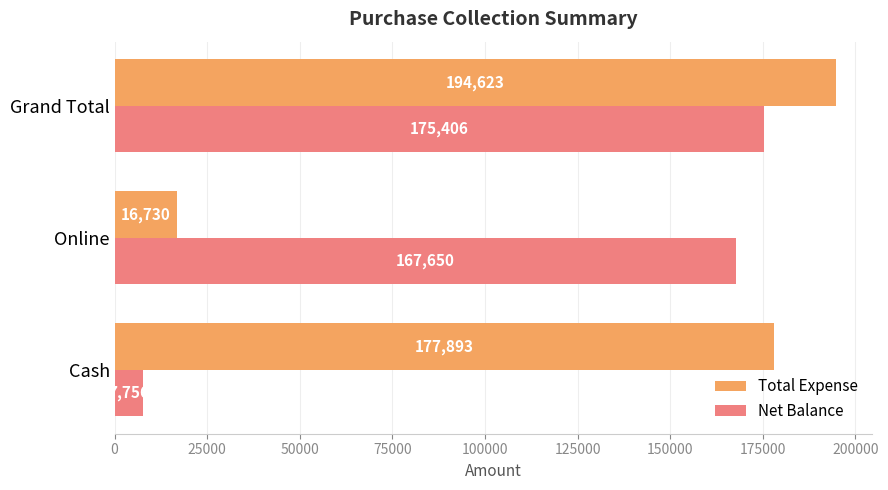

What is the sum of all Net Balance values?

350812